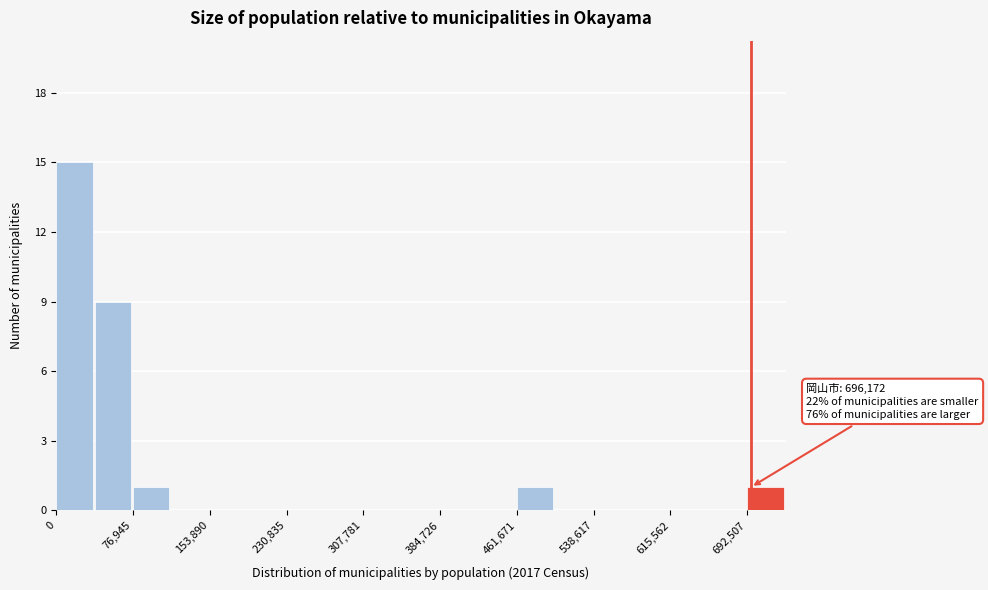

Read against the x-axis, roughly where is the centre of the tallest bar?

20000